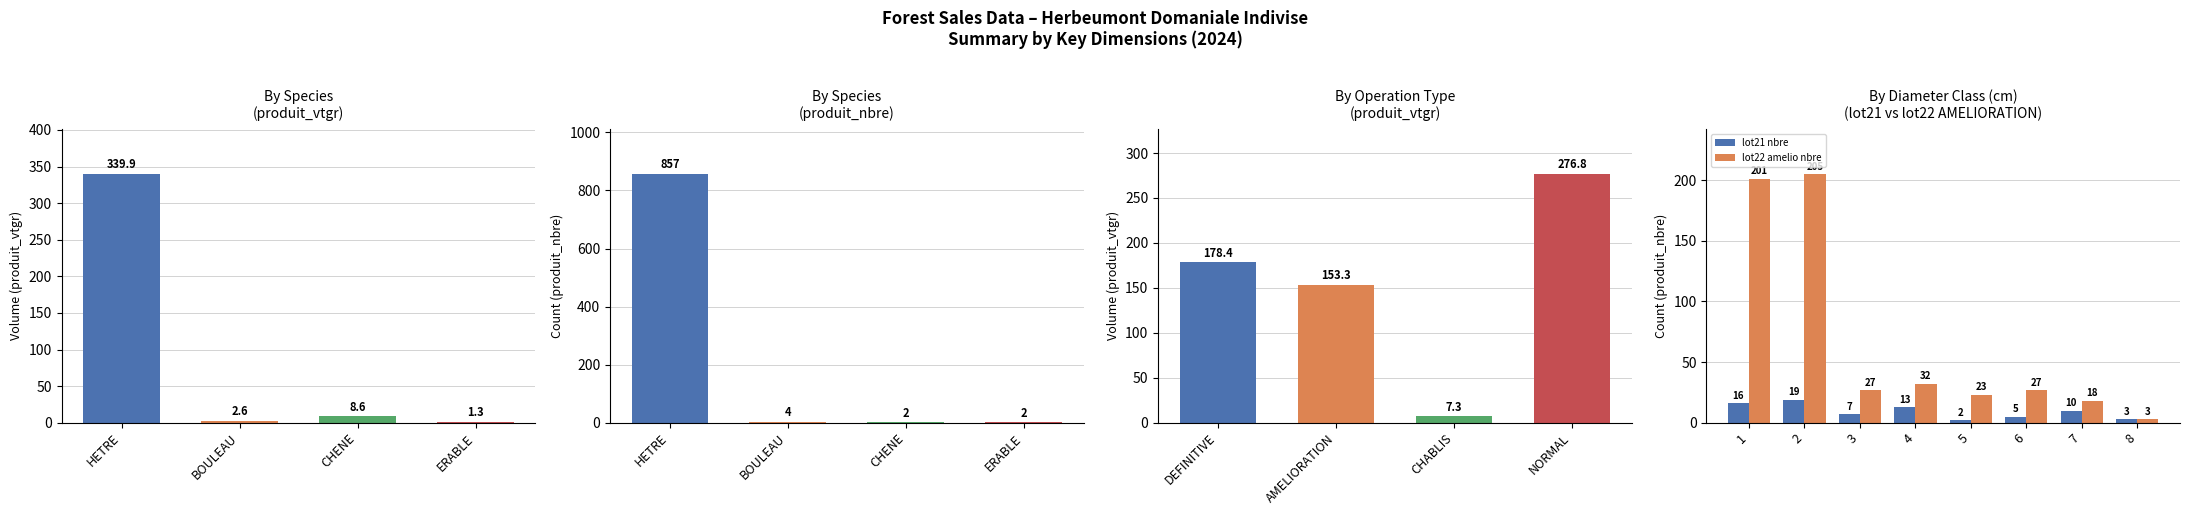

The lot22 amelio nbre series shows 205 at 2. True or false?

True